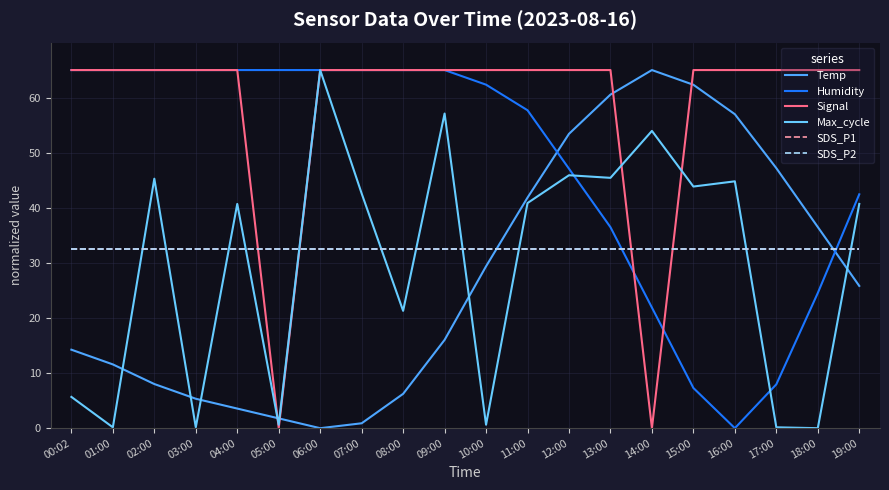

What value does the Max_cycle series have at 09:00?

57.1